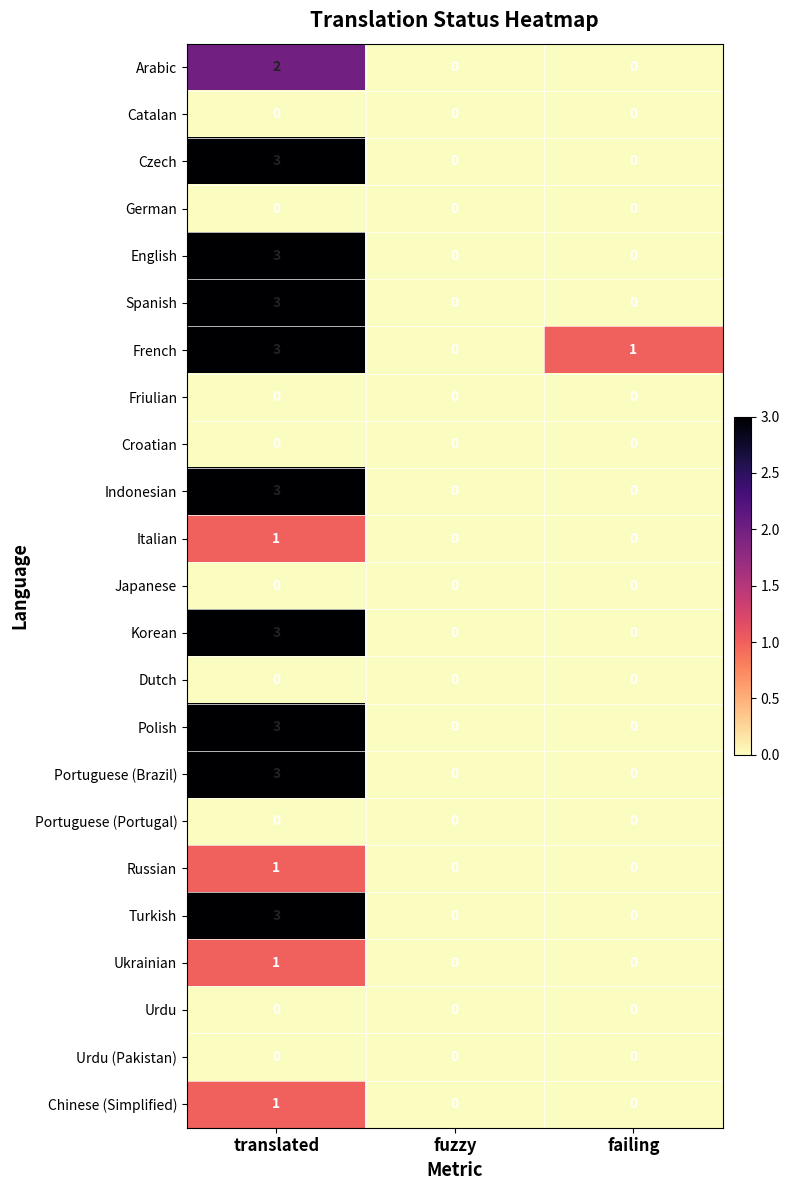

Where is French nearest to the value 1?

failing